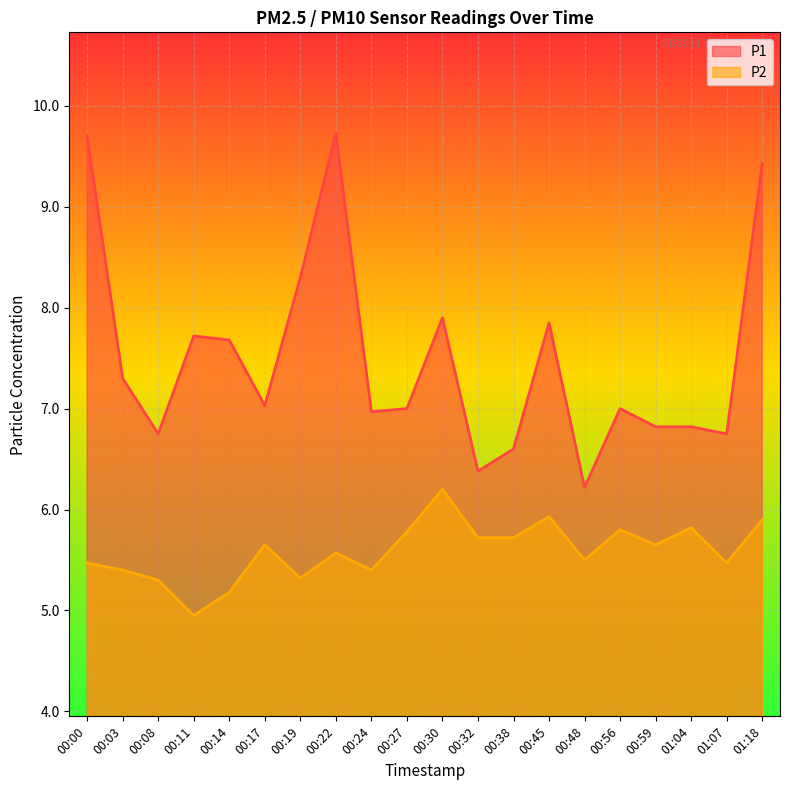

Is the value of P2 at 01:07 greater than the value of P1 at 00:08?

No